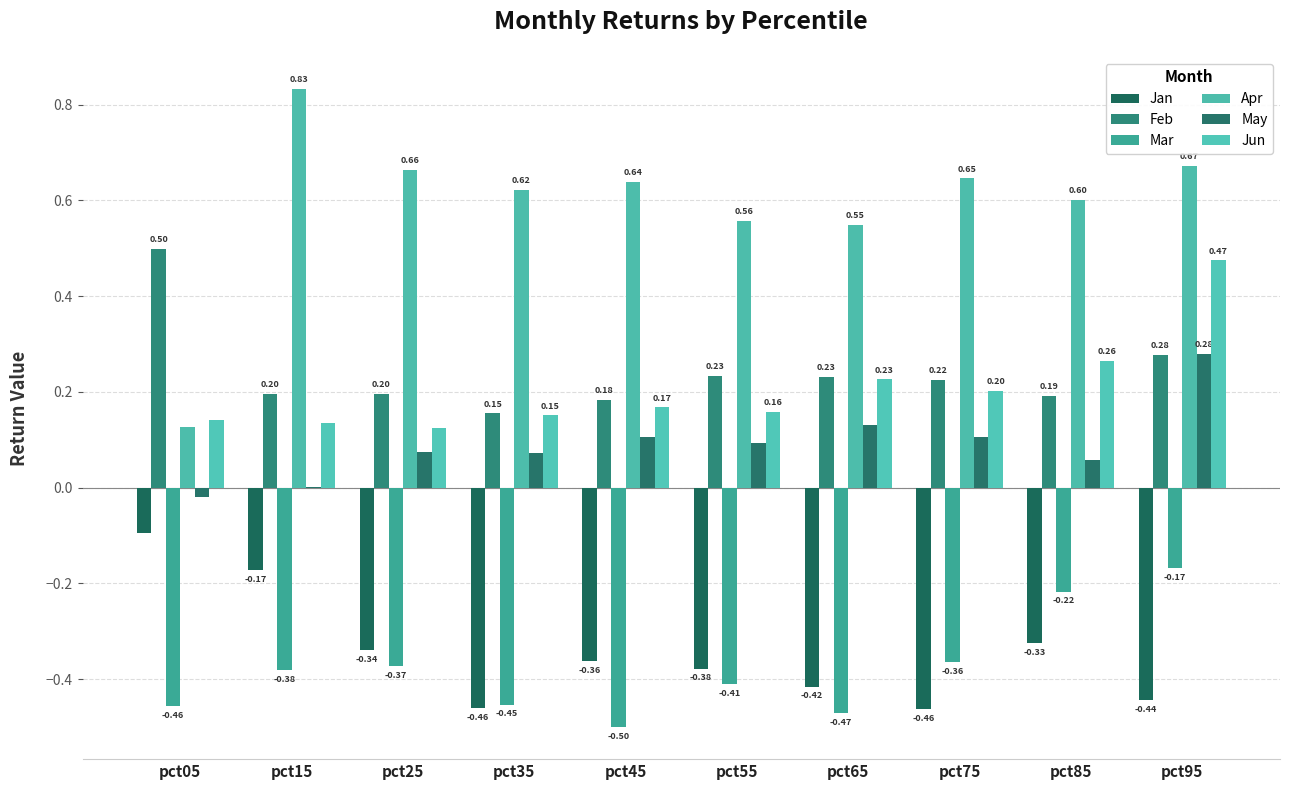

Rank the categories by Apr value from lowest to highest.

pct05, pct65, pct55, pct85, pct35, pct45, pct75, pct25, pct95, pct15